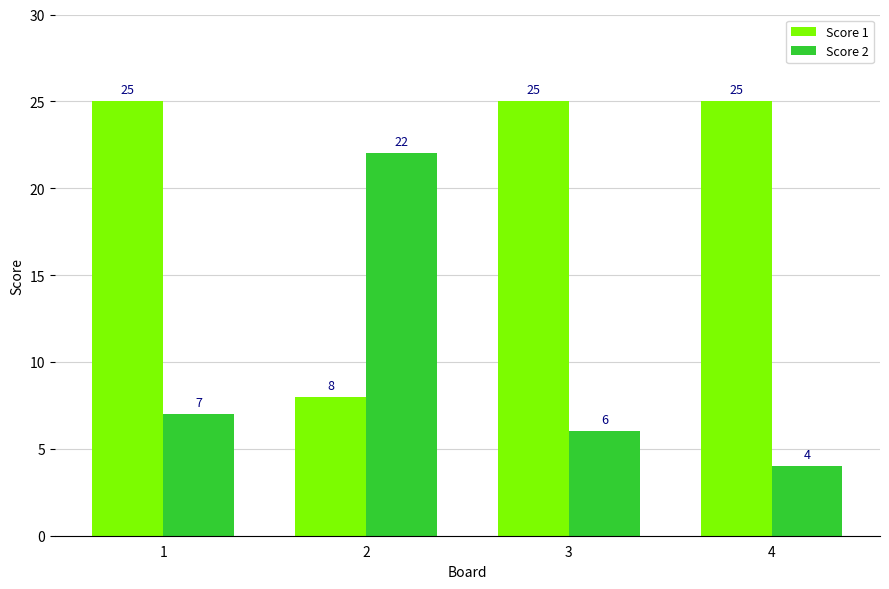

Does the chart contain stacked bars?

No